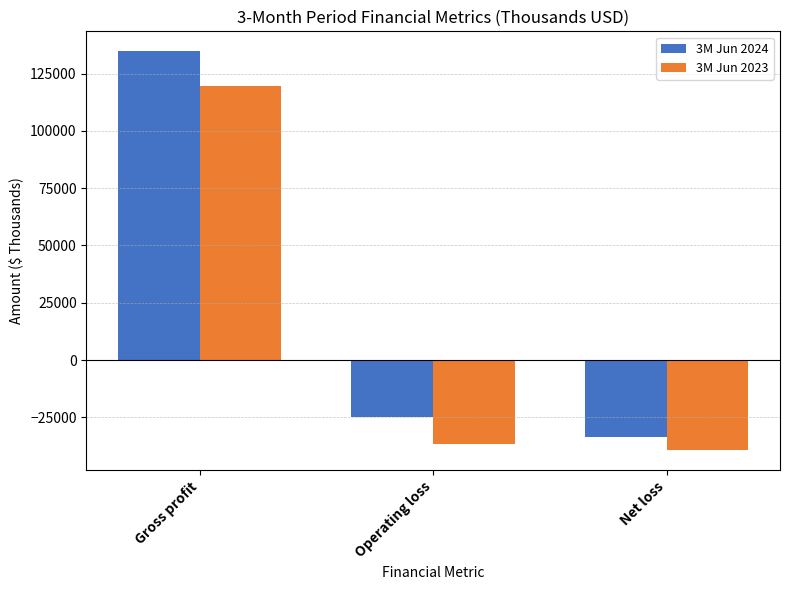

Reading right to left, list all the values displayed in this chart.

3M Jun 2024: Net loss=-33443	Operating loss=-24906	Gross profit=134749
3M Jun 2023: Net loss=-39426	Operating loss=-36632	Gross profit=119551